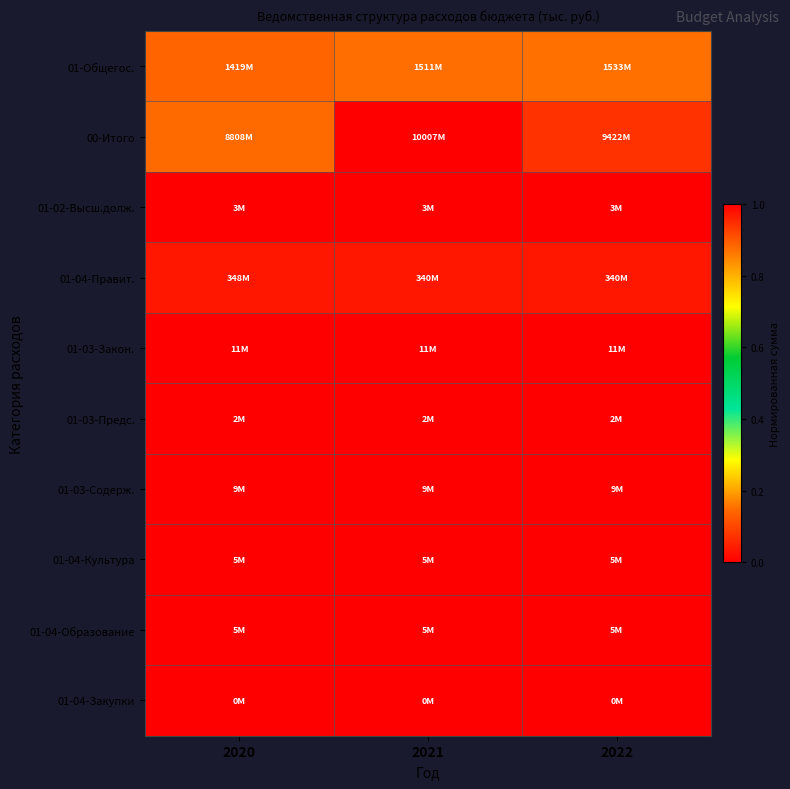

Reading left to right, list all the values displayed in this chart.

01-Общегос.: 2020=0.1	2021=0.2	2022=0.2
00-Итого: 2020=0.9	2021=1.0	2022=0.9
01-02-Высш.долж.: 2020=0.0	2021=0.0	2022=0.0
01-04-Правит.: 2020=0.0	2021=0.0	2022=0.0
01-03-Закон.: 2020=0.0	2021=0.0	2022=0.0
01-03-Предс.: 2020=0.0	2021=0.0	2022=0.0
01-03-Содерж.: 2020=0.0	2021=0.0	2022=0.0
01-04-Культура: 2020=0.0	2021=0.0	2022=0.0
01-04-Образование: 2020=0.0	2021=0.0	2022=0.0
01-04-Закупки: 2020=0.0	2021=0.0	2022=0.0